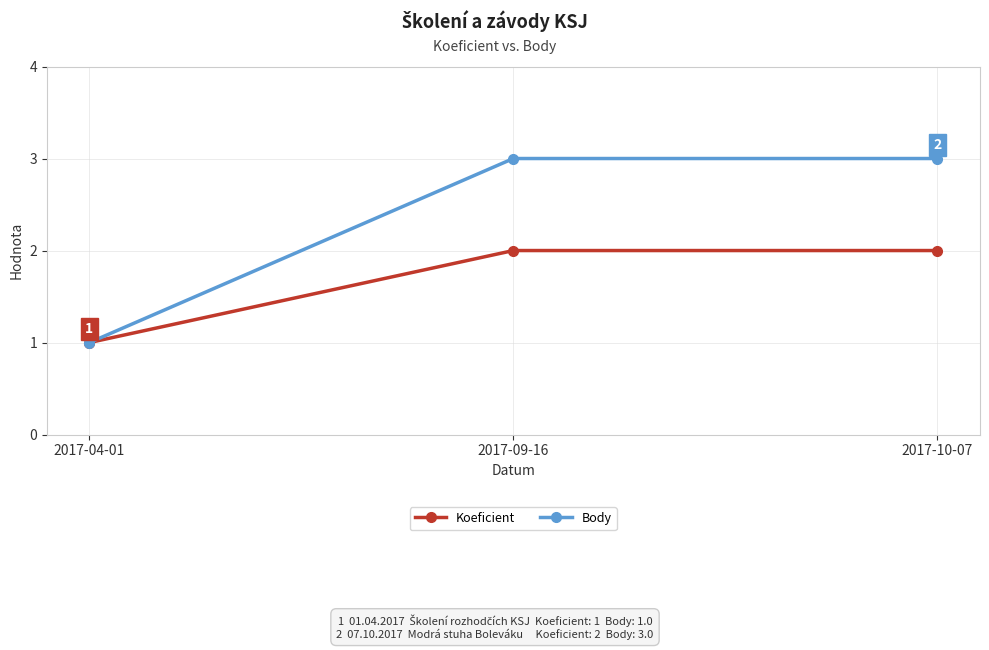

Reading left to right, what are all the values shown in this chart?

Koeficient: 1	2	2
Body: 1	3	3